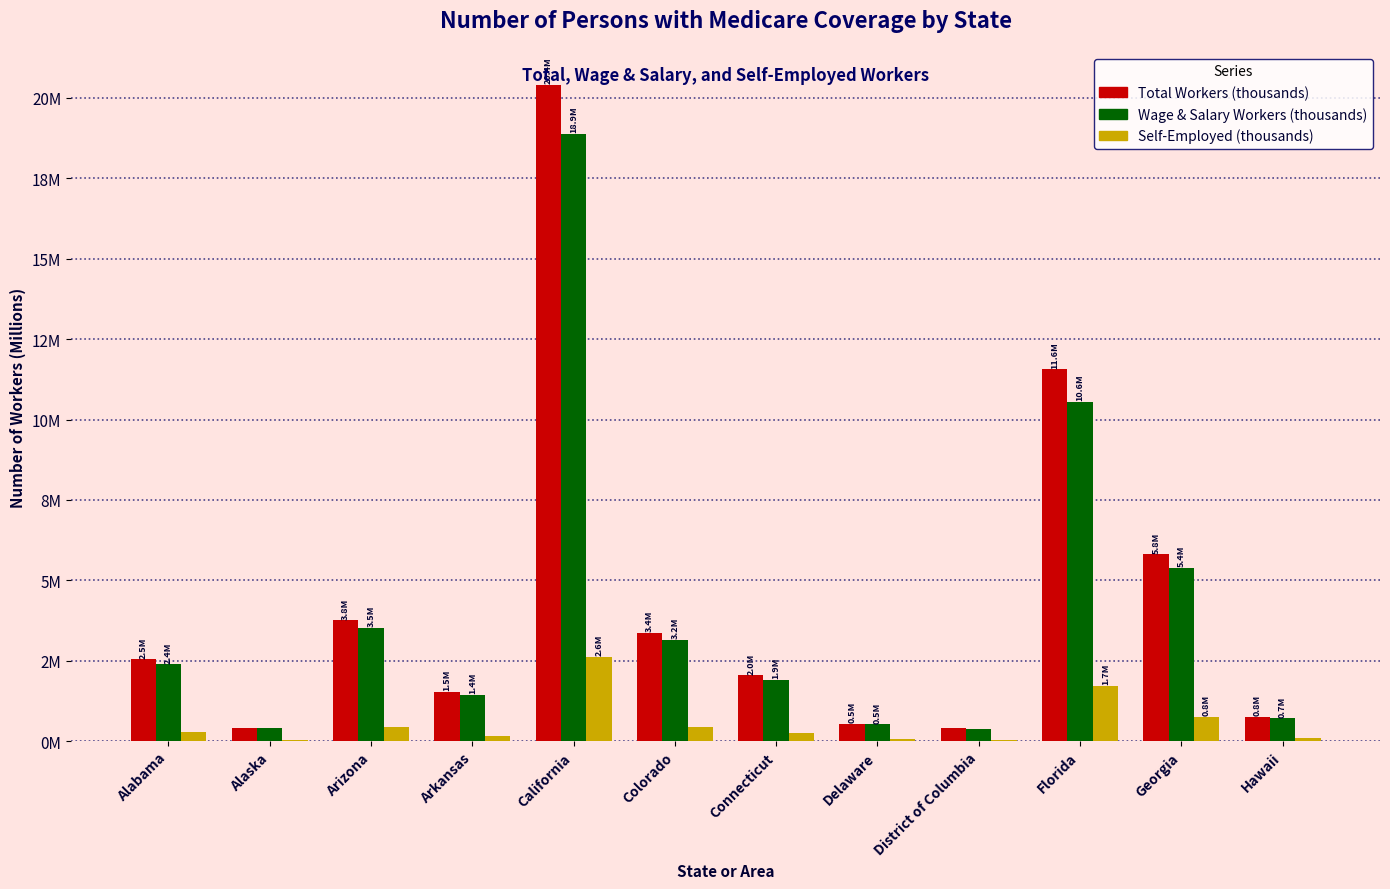

Which series has the largest total across all categories?

Total Workers (thousands)